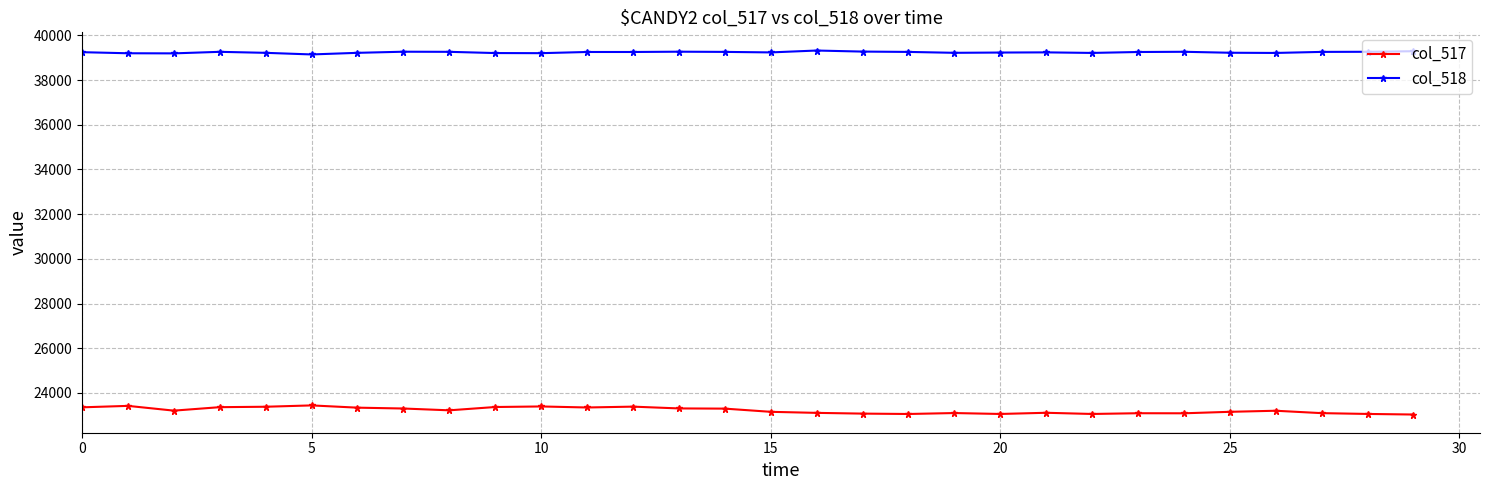

What is the value of the col_517 point at the 29th from the left?

23058